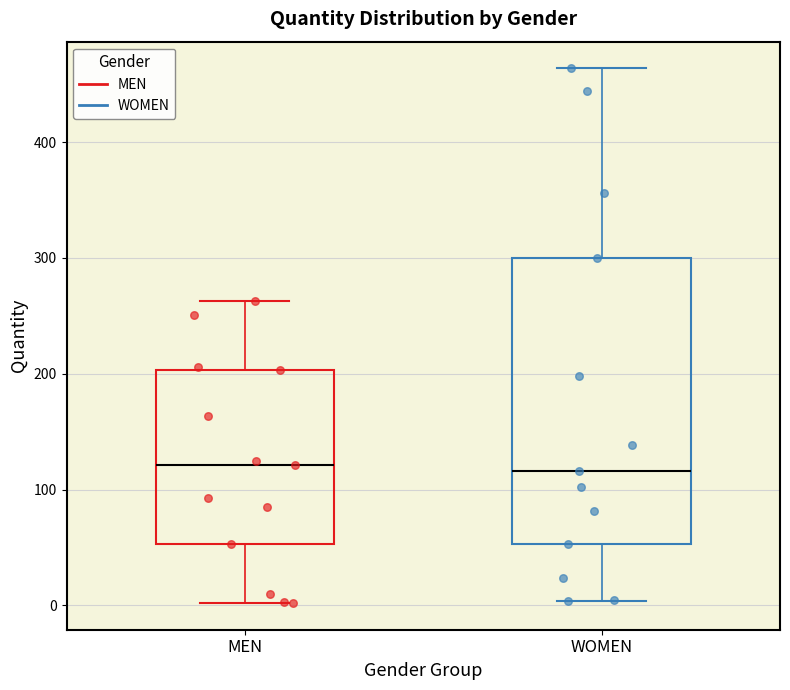

Reading left to right, read every box against the y-axis: the position of its median line, the range the box covers, and the ends of its whiskers. The values are not printed on the chart, so give them approximately, as read against the axis.

MEN: median 120, box 50 to 200, whiskers 0 to 260
WOMEN: median 120, box 50 to 300, whiskers 0 to 460